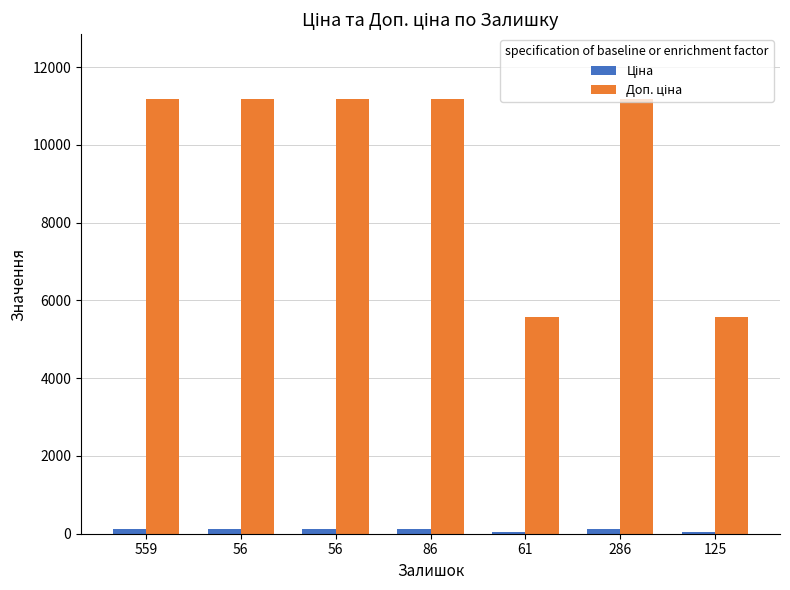

What is the sum of the Ціна values at 286 and 125?

167.5